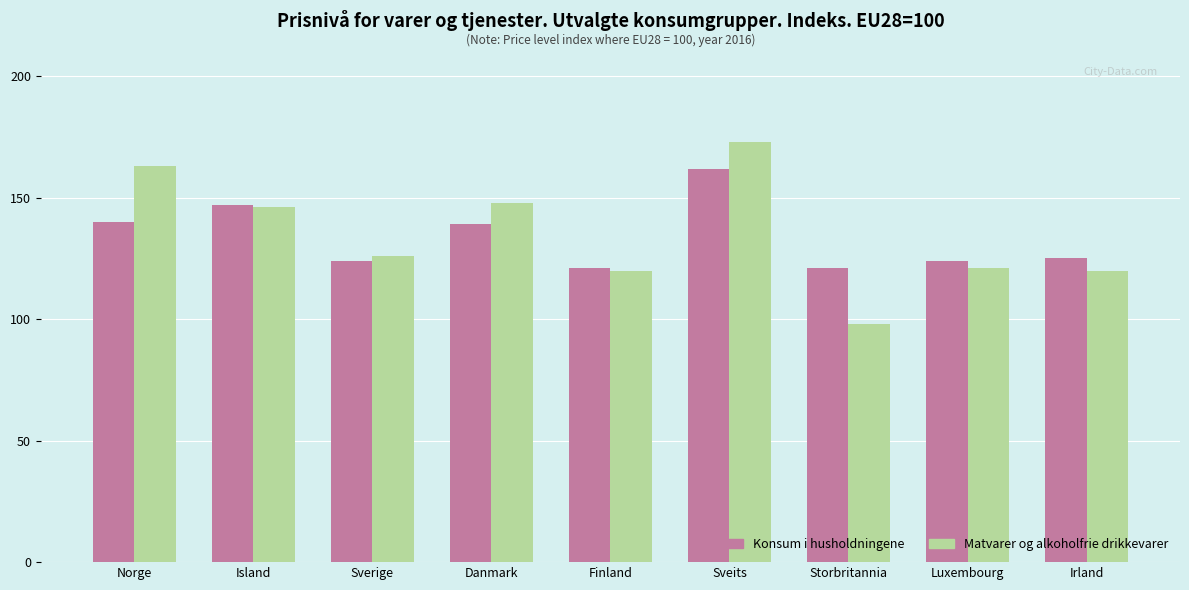

What is the spread (max minus min) of values at Sveits?

11